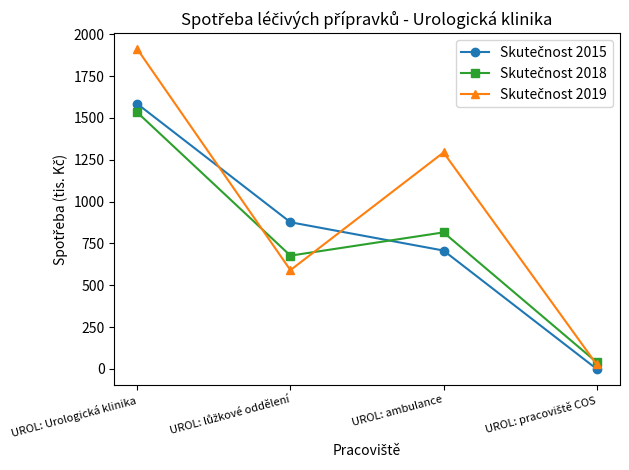

What is the label of the 2nd point from the right?

UROL: ambulance